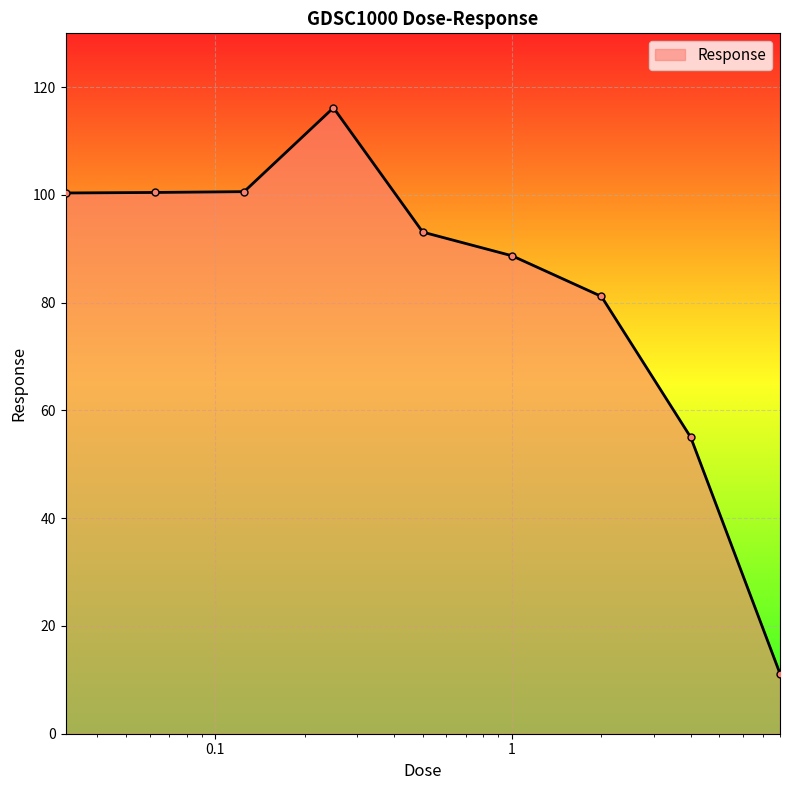

What is the greatest value displayed?

116.2